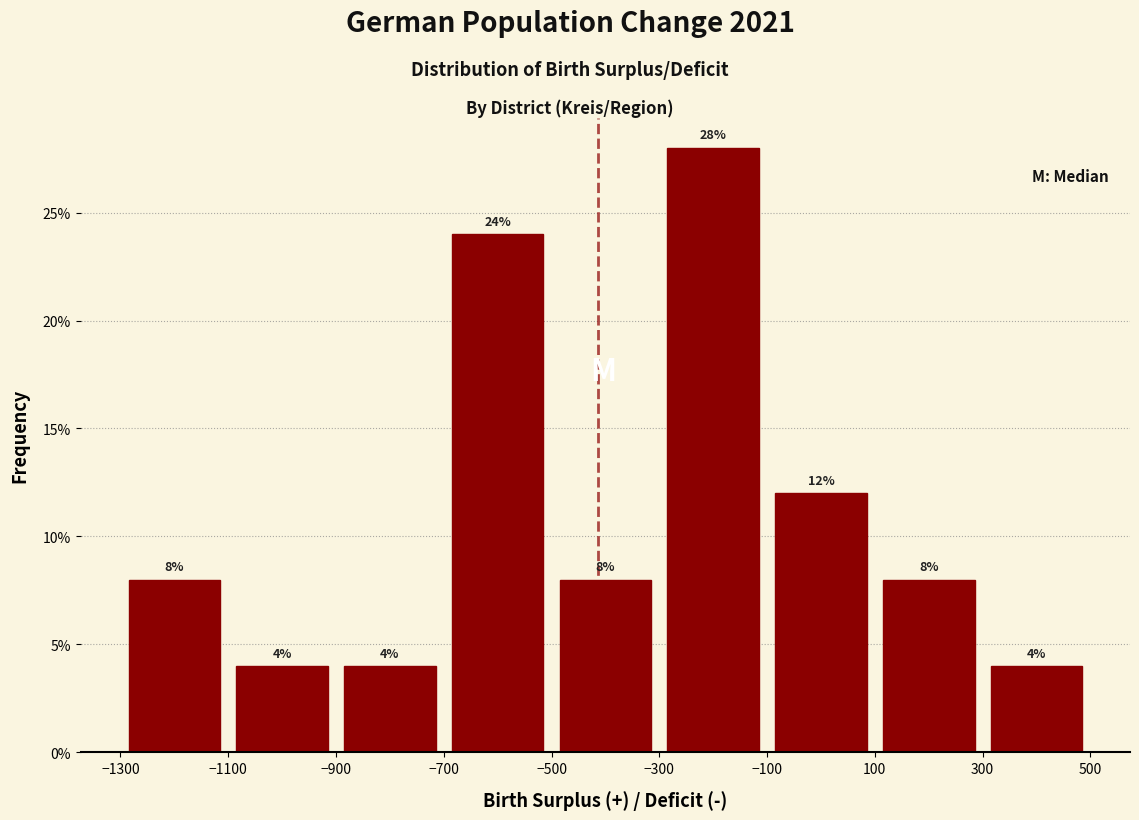

Over which range of the x-axis is the bar tallest?

-300 to -100